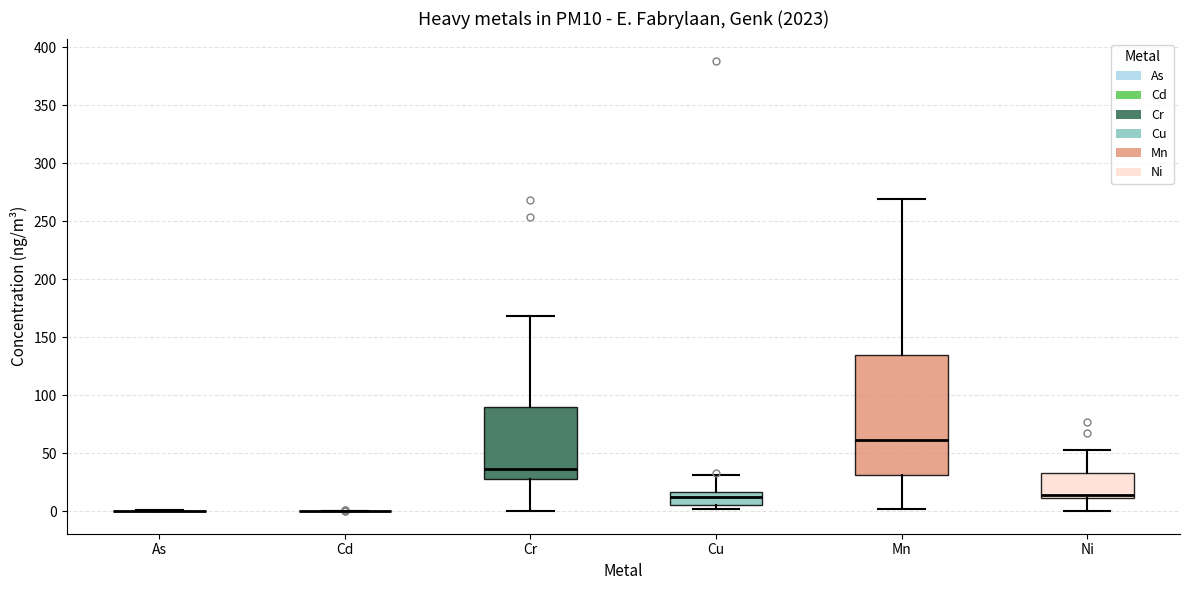

Which box is the tallest, from its lower edge to its upper edge?

Mn